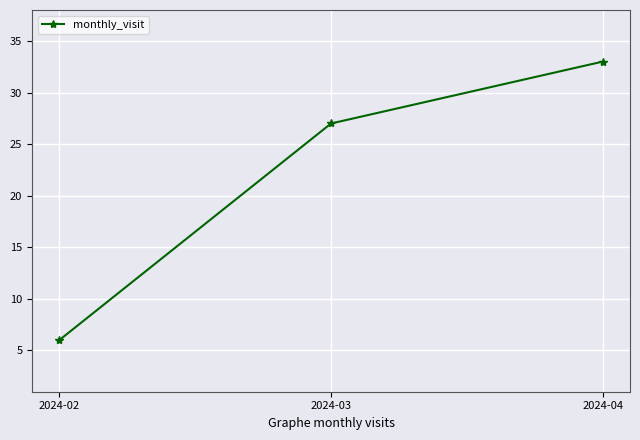

Reading left to right, what are all the values shown in this chart?

6	27	33